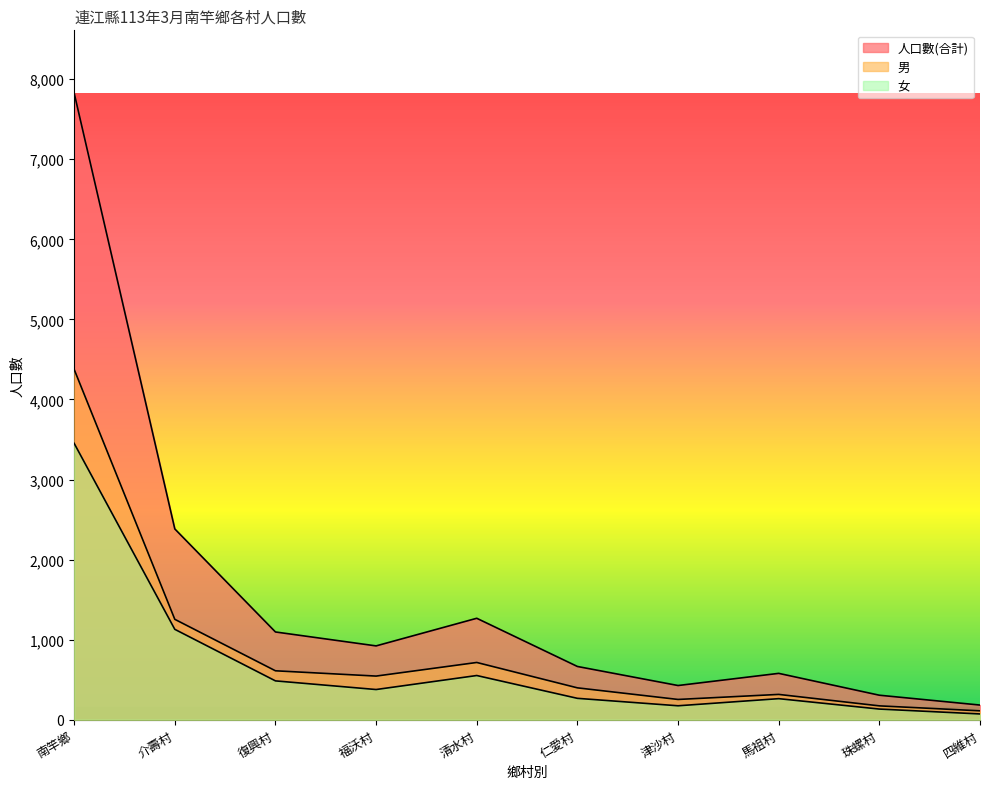

What is the value of the 人口數(合計) point at the 7th from the left?

427